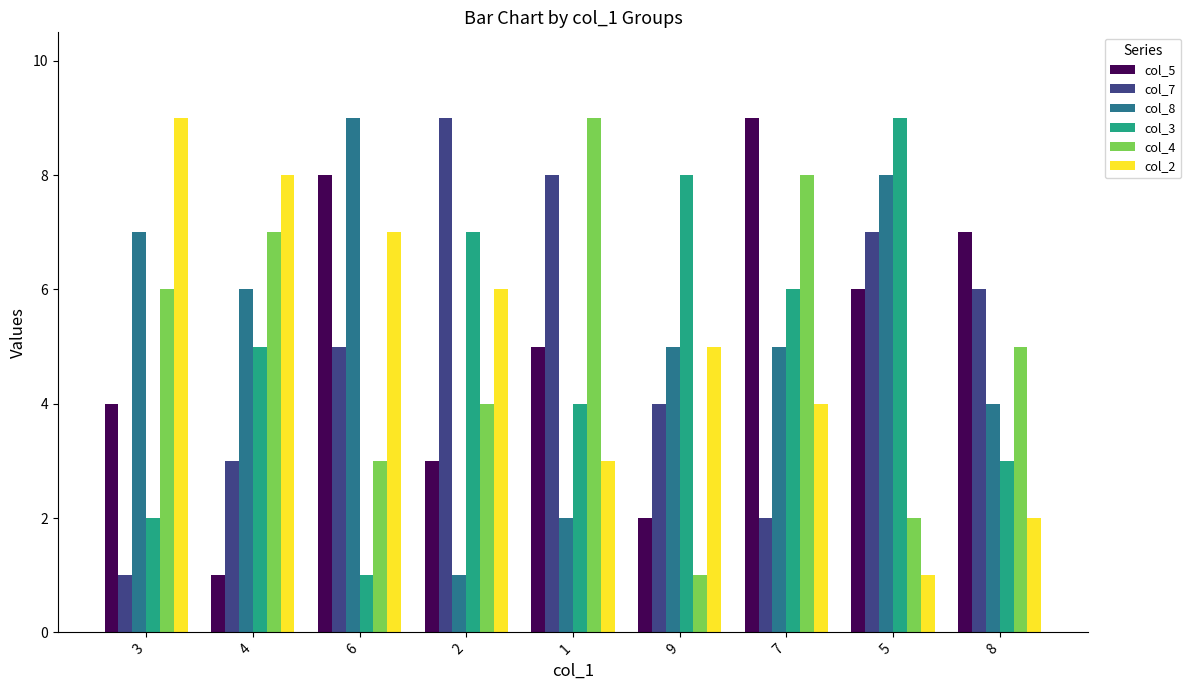

Reading left to right, what are all the values shown in this chart?

col_5: 4	1	8	3	5	2	9	6	7
col_7: 1	3	5	9	8	4	2	7	6
col_8: 7	6	9	1	2	5	5	8	4
col_3: 2	5	1	7	4	8	6	9	3
col_4: 6	7	3	4	9	1	8	2	5
col_2: 9	8	7	6	3	5	4	1	2